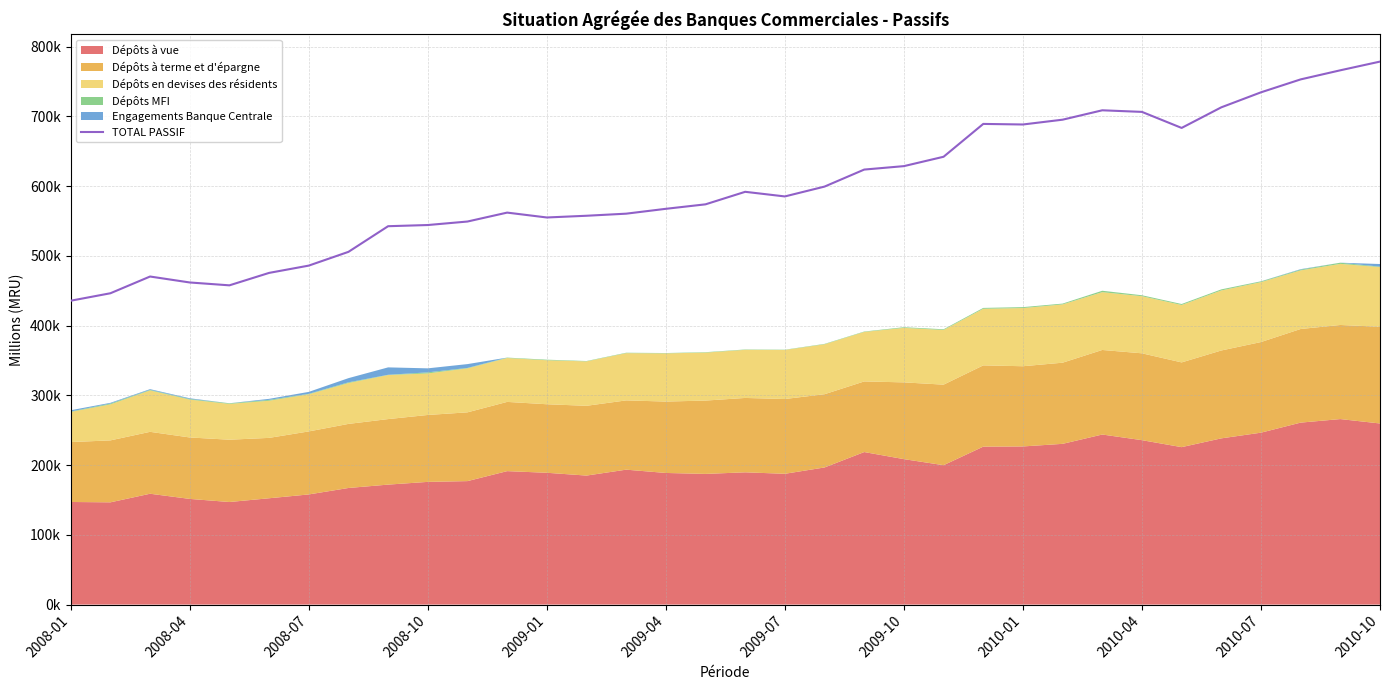

How many interior local peaks (higher than both neighbors) does the data have?

5